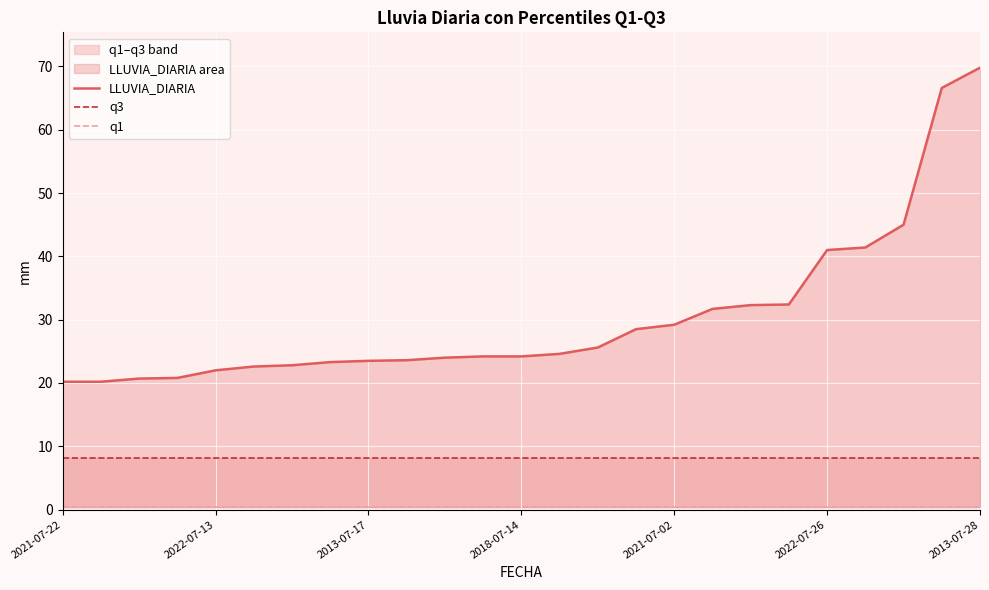

How many lines are shown in the chart?

3